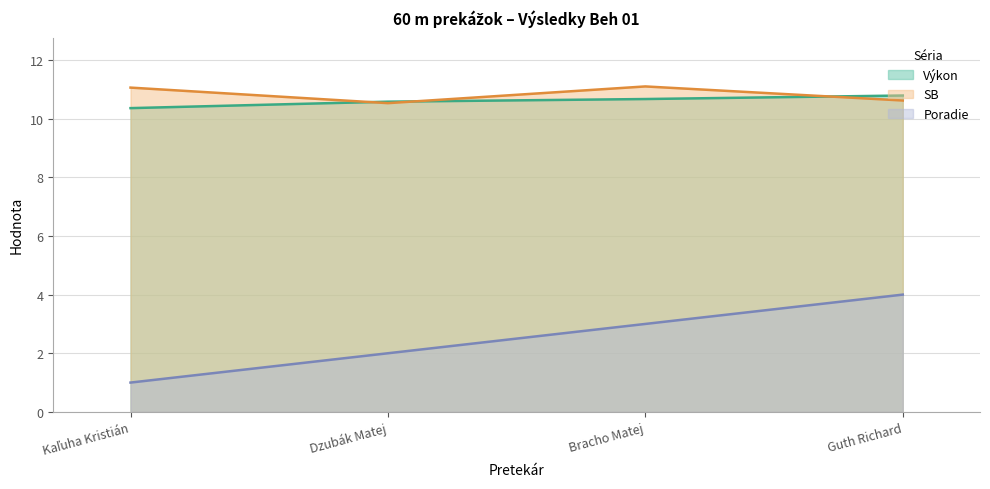

What is the difference between the highest and lowest values at Bracho Matej?

8.1